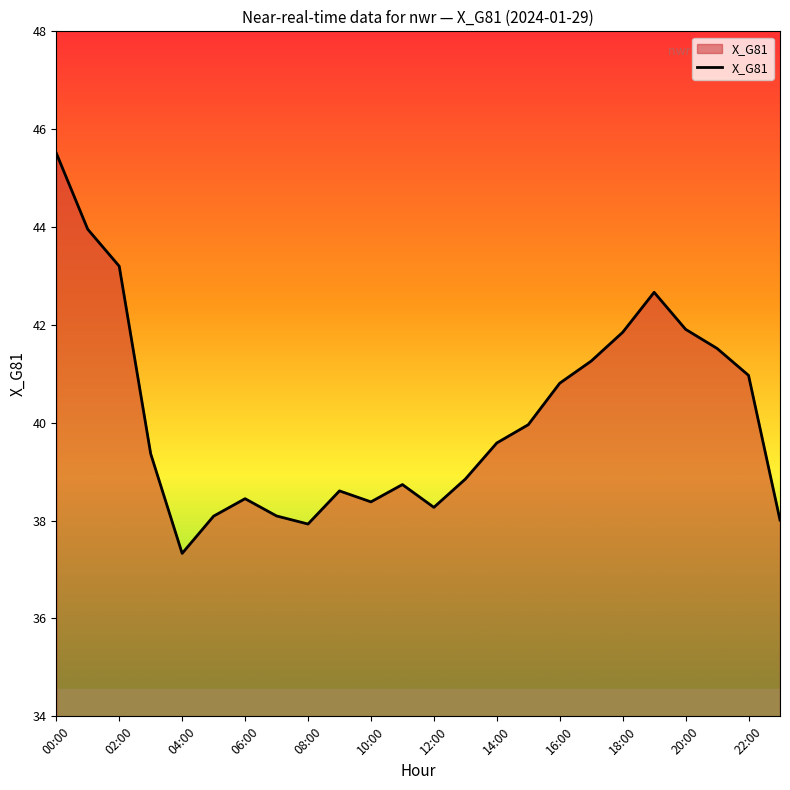

What is the difference between the maximum and minimum values?

8.2